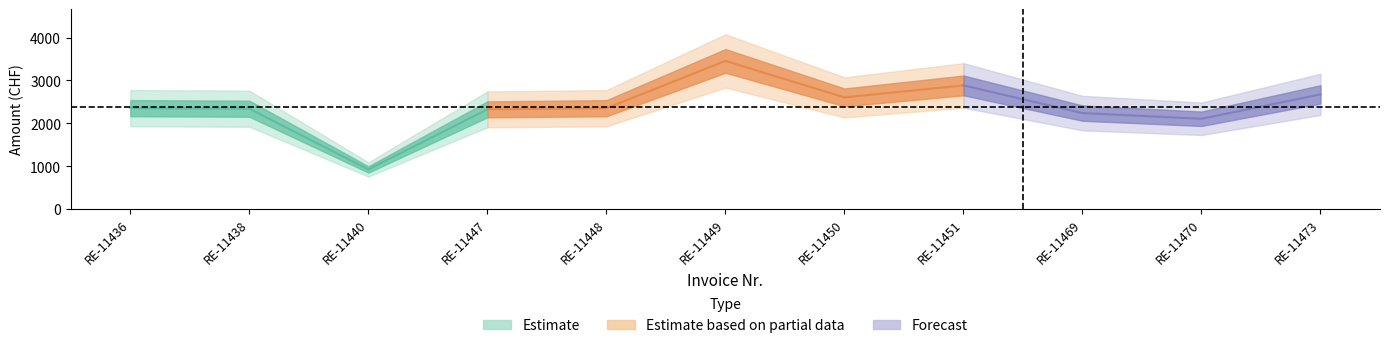

What is the value of the Betrag Brutto point at the 1st from the left?

2352.8